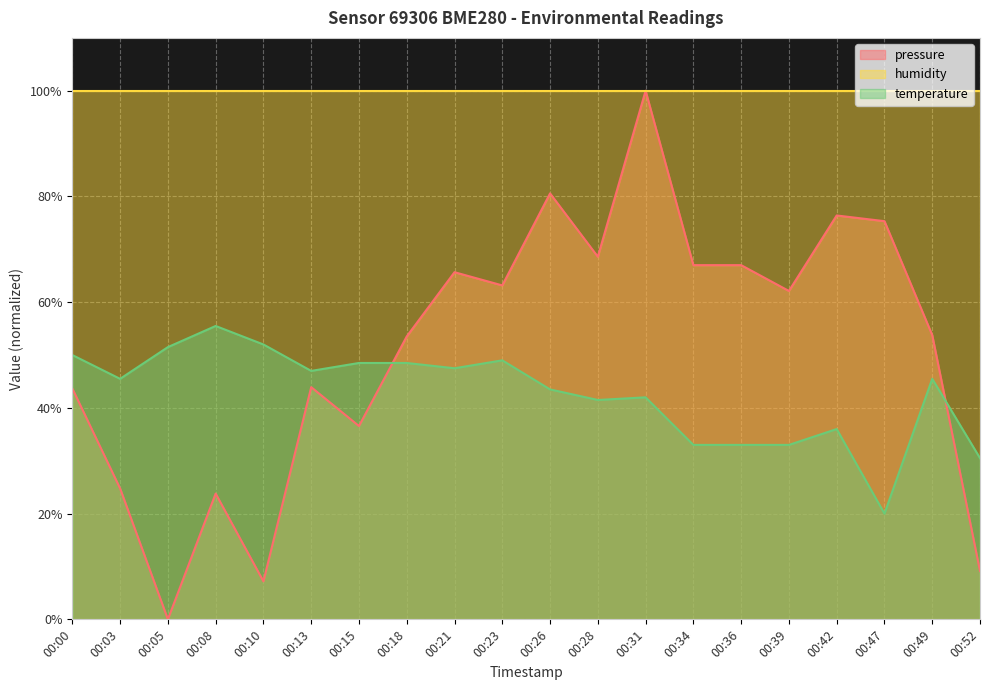

Does the chart have visible grid lines?

Yes